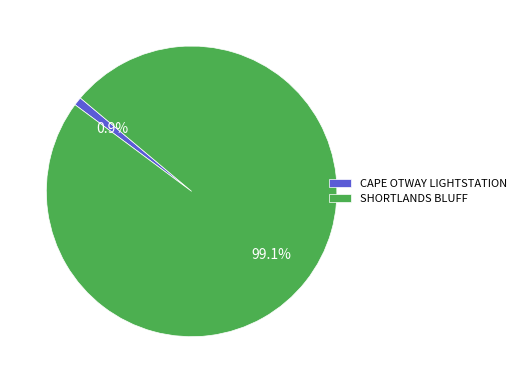

Is the sum of CAPE OTWAY LIGHTSTATION and SHORTLANDS BLUFF greater than half?

Yes